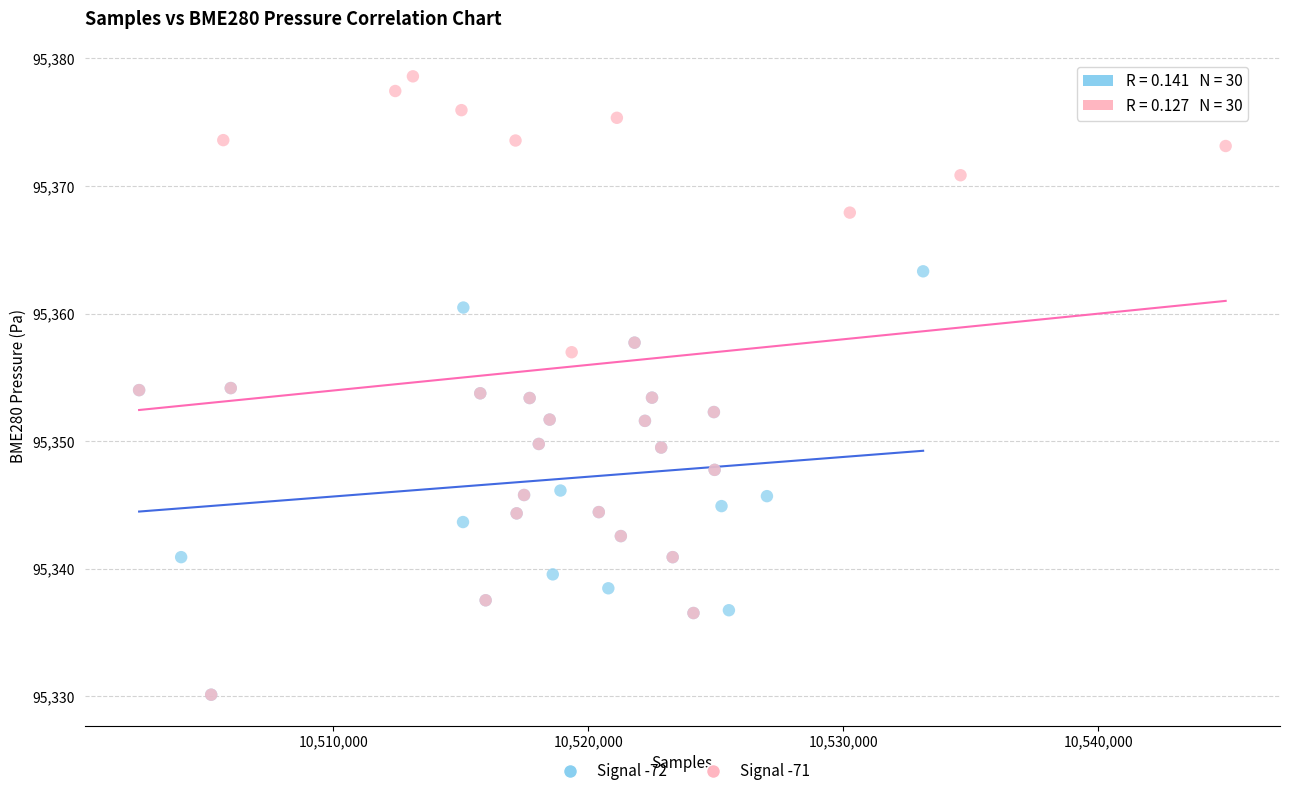

Which series has the largest Y range (max minus min)?

Signal -71